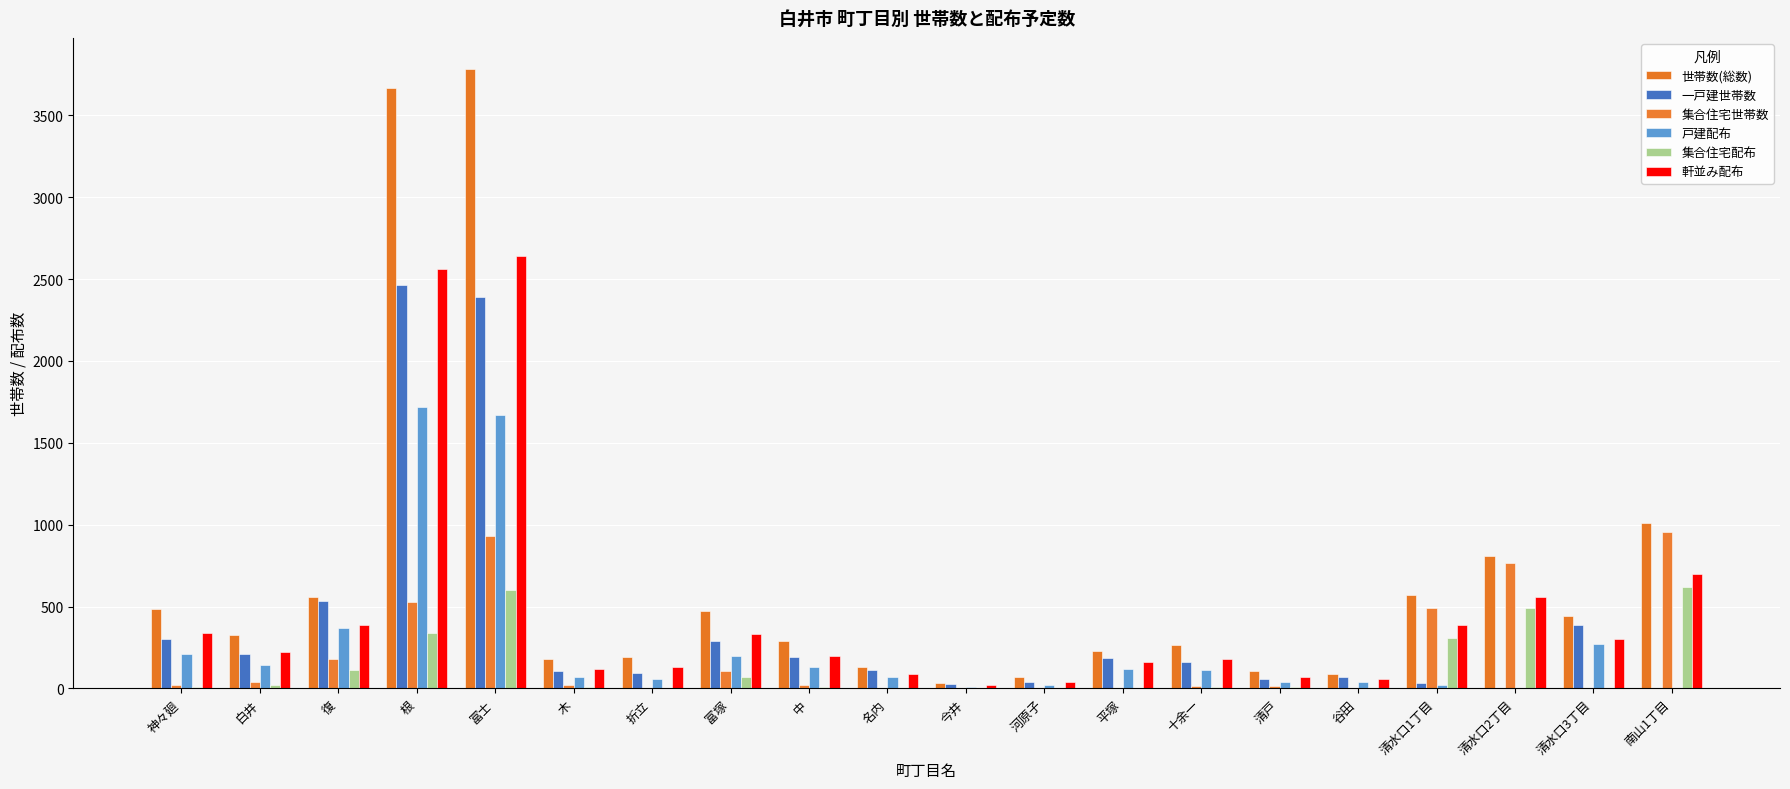

The 戸建配布 series shows 120 at 平塚. True or false?

True